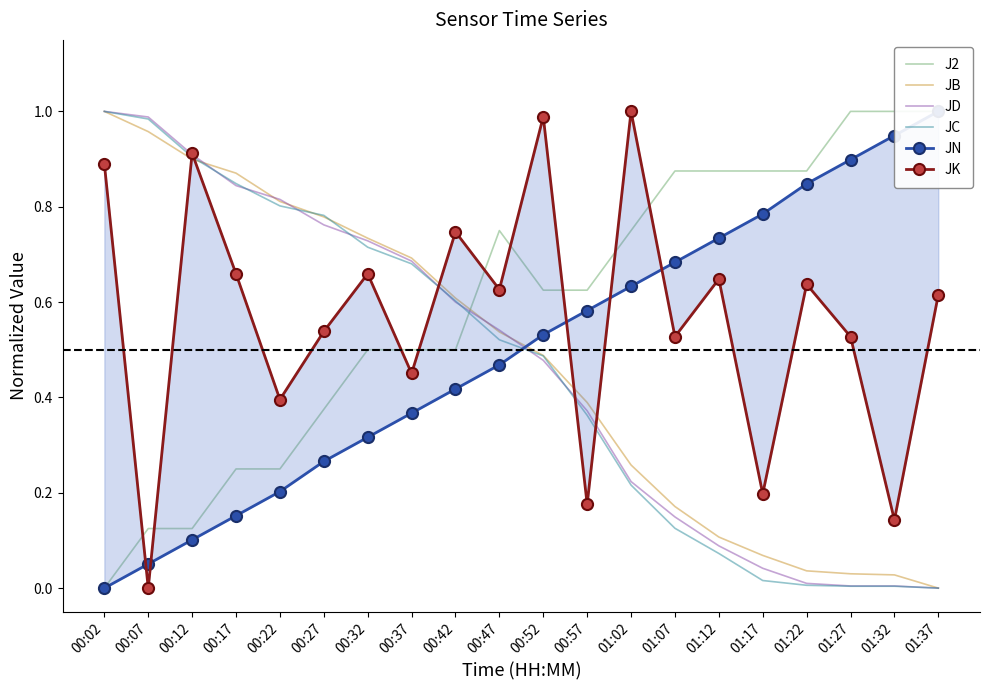

Which has a higher value, 01:17 or 01:07?

01:17